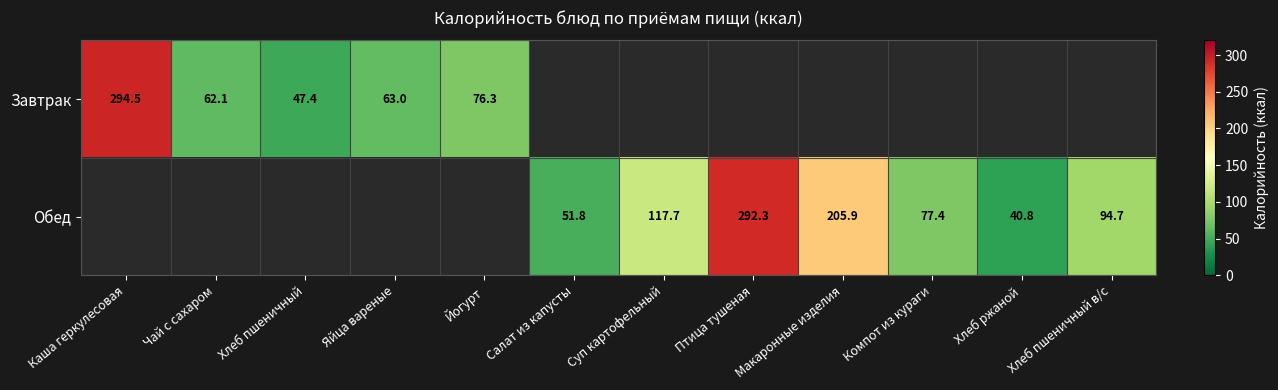

True or false: Завтрак has a value of 62.1 at Чай с сахаром.

True